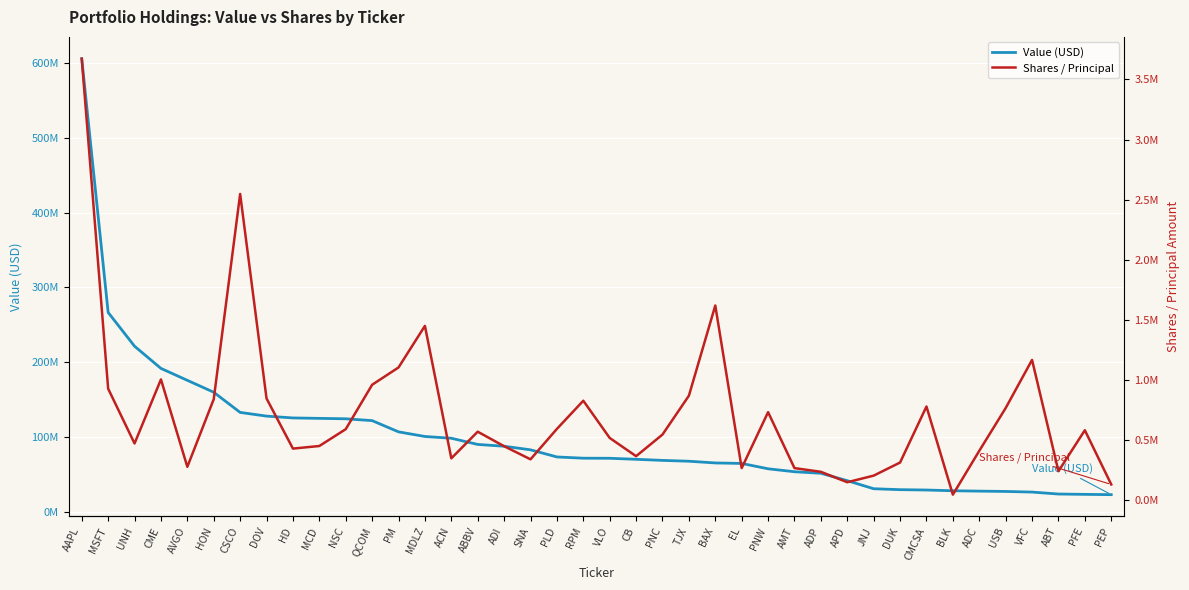

Is the value of Shares / Principal at ABBV greater than the value of Value (USD) at AVGO?

No